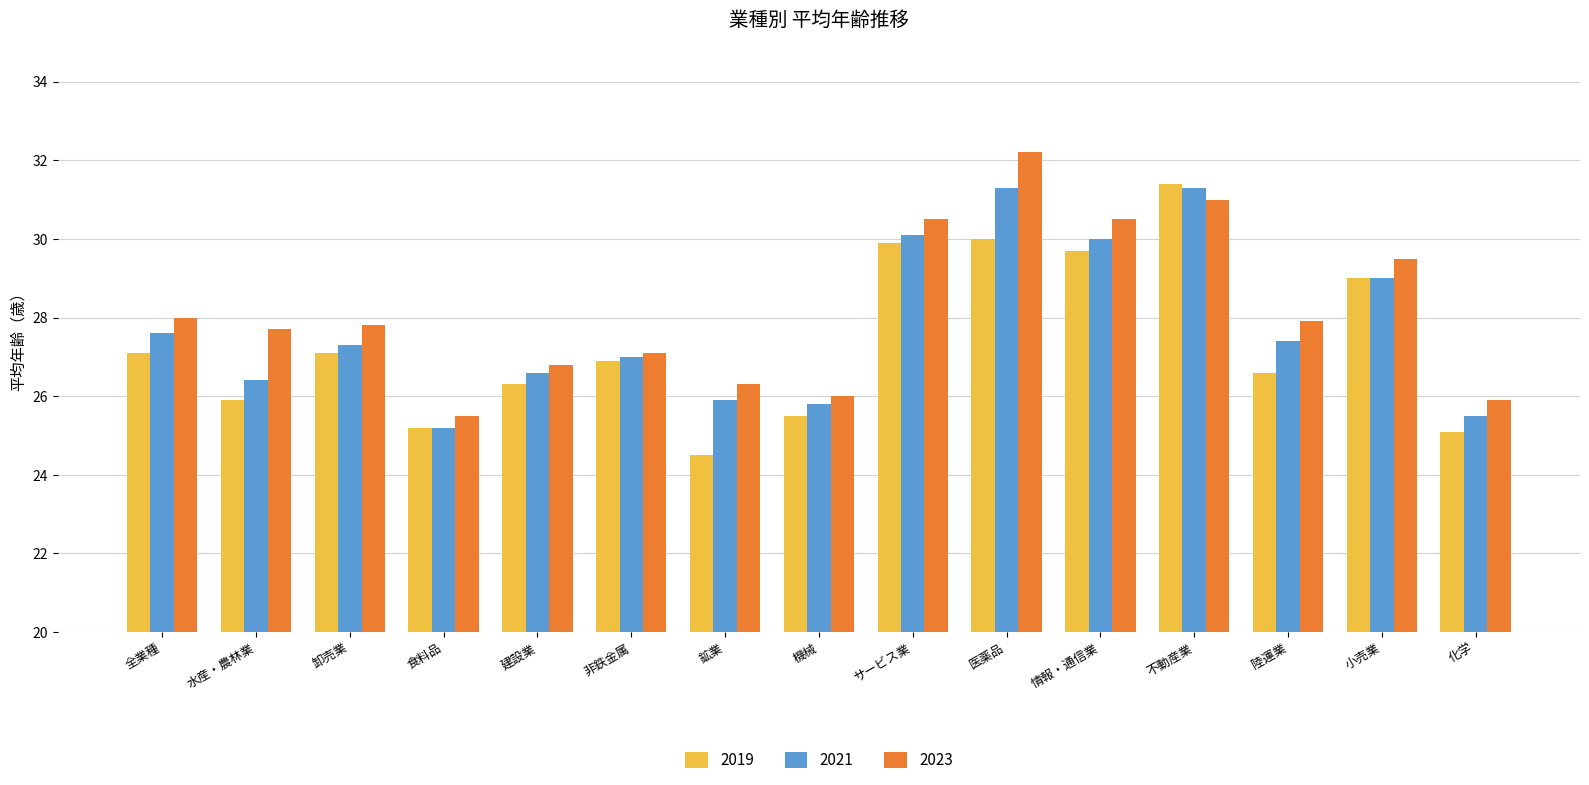

How many data points does each series have?

15